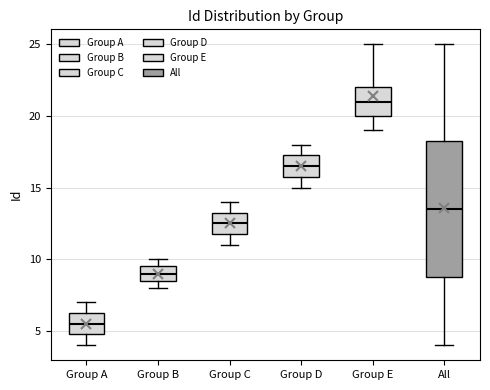

Which box is the tallest, from its lower edge to its upper edge?

All